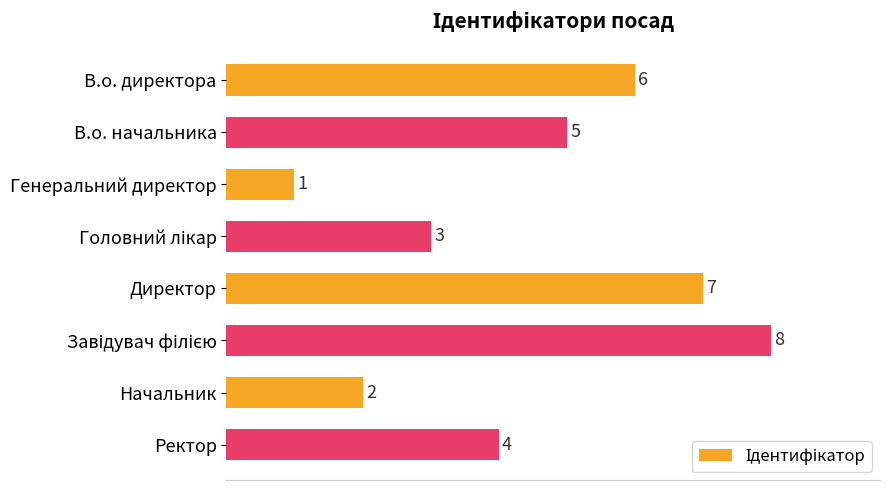

What position from the top is Генеральний директор?

3